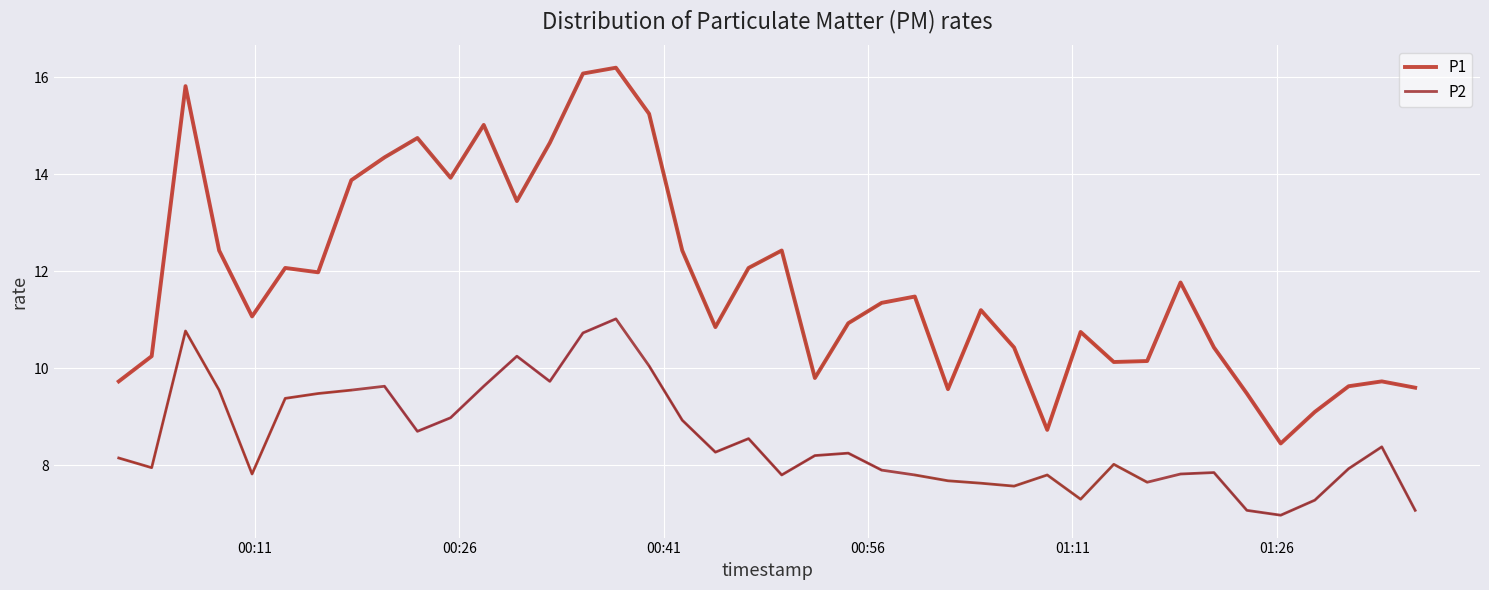

List the series in order of their overall mean, highest first.

P1, P2